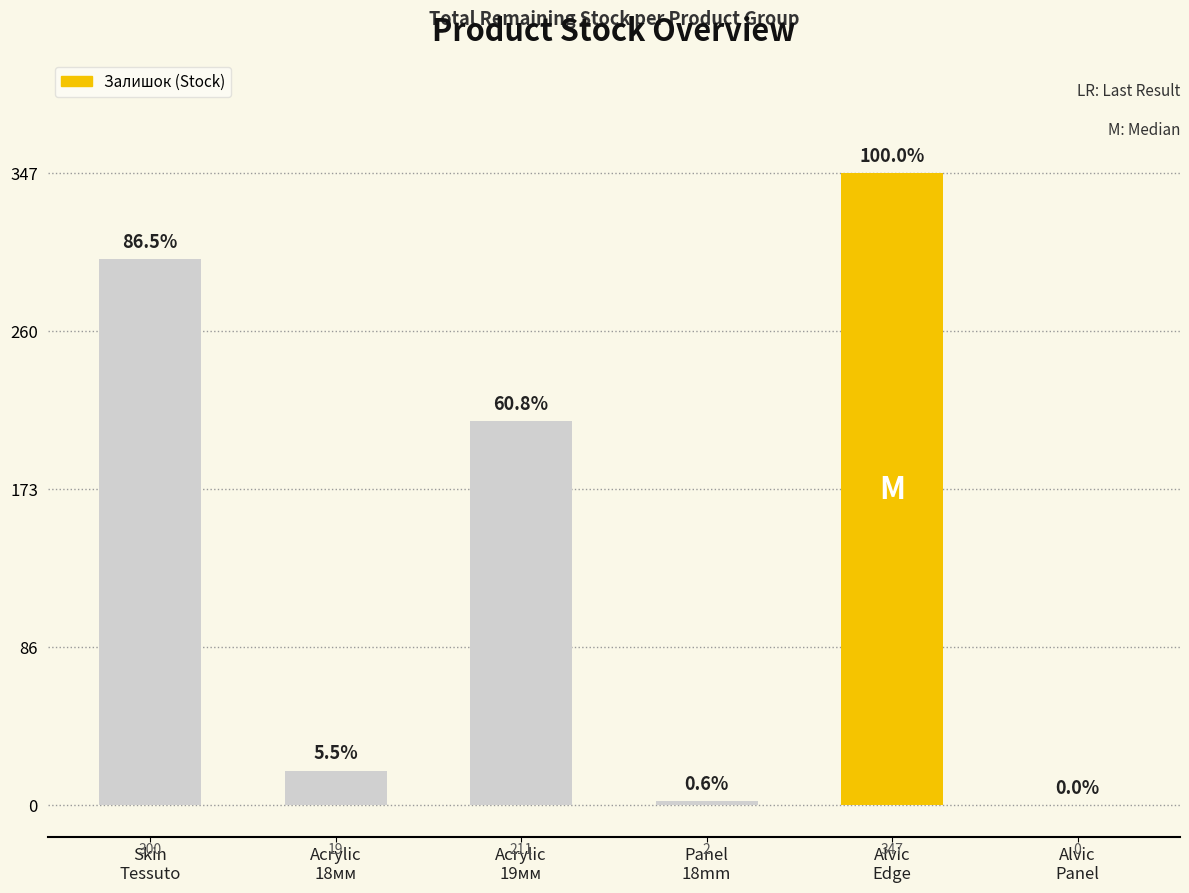

What is the greatest value displayed?

347